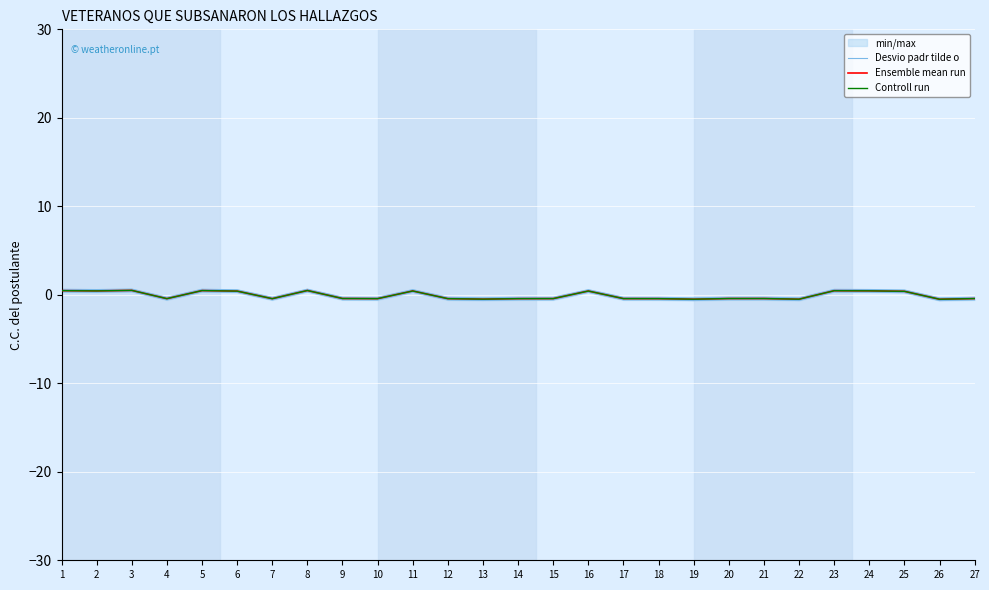

List the labels in order of Desvio padr tilde o value, smallest first.

26, 19, 22, 13, 7, 4, 18, 14, 12, 10, 17, 15, 27, 20, 21, 9, 25, 6, 16, 11, 2, 24, 23, 1, 5, 8, 3